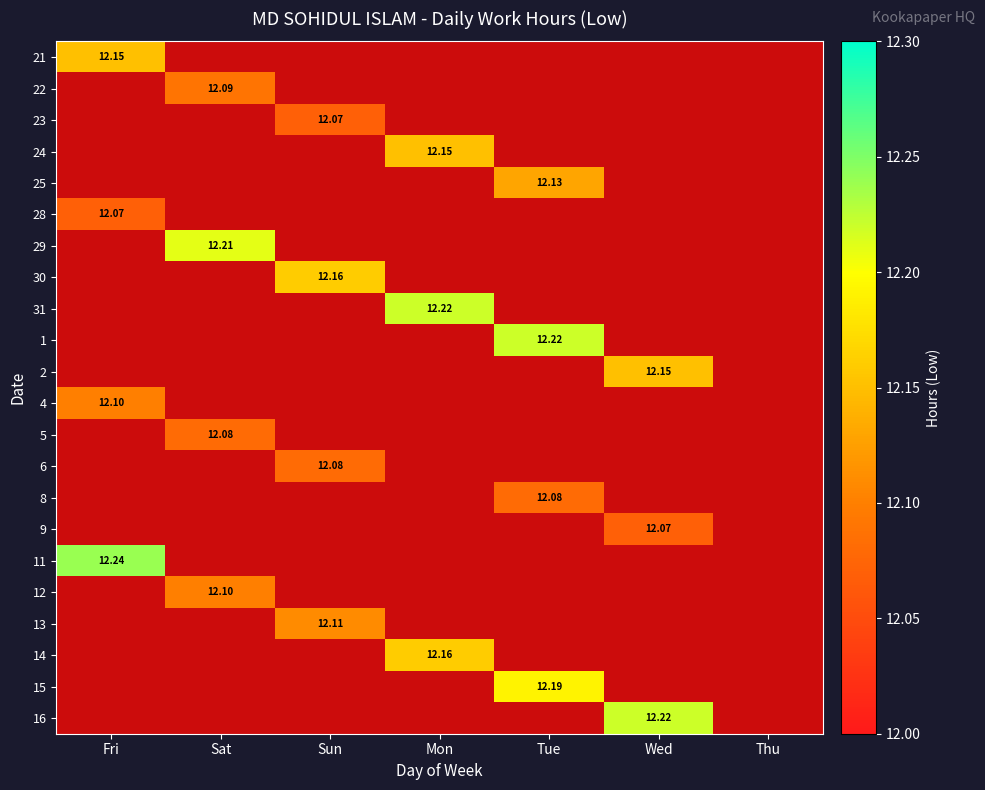

What is the total value across all series at Sun?

48.4